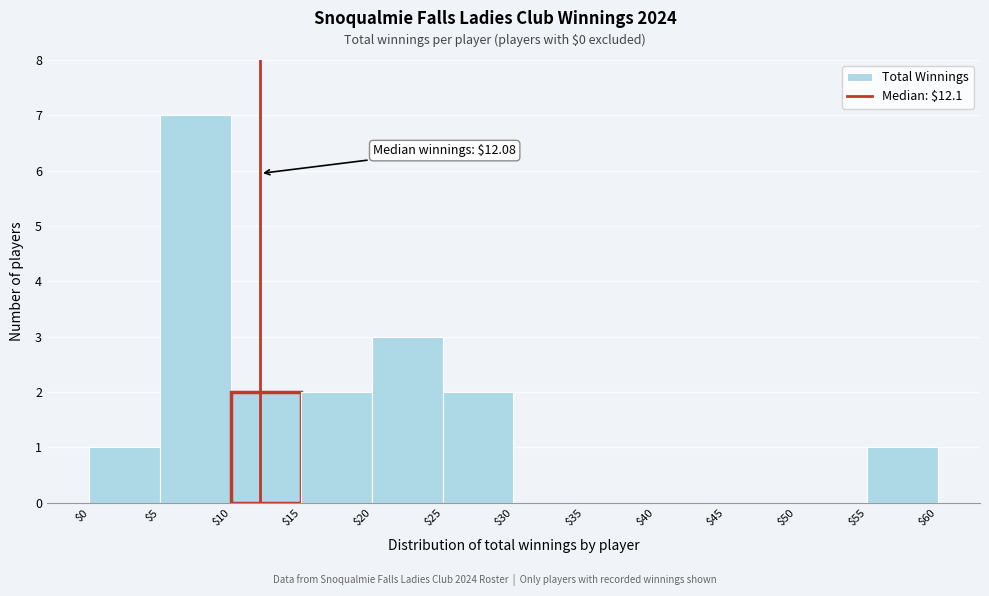

Which range on the x-axis has the tallest bar?

$5 to $10